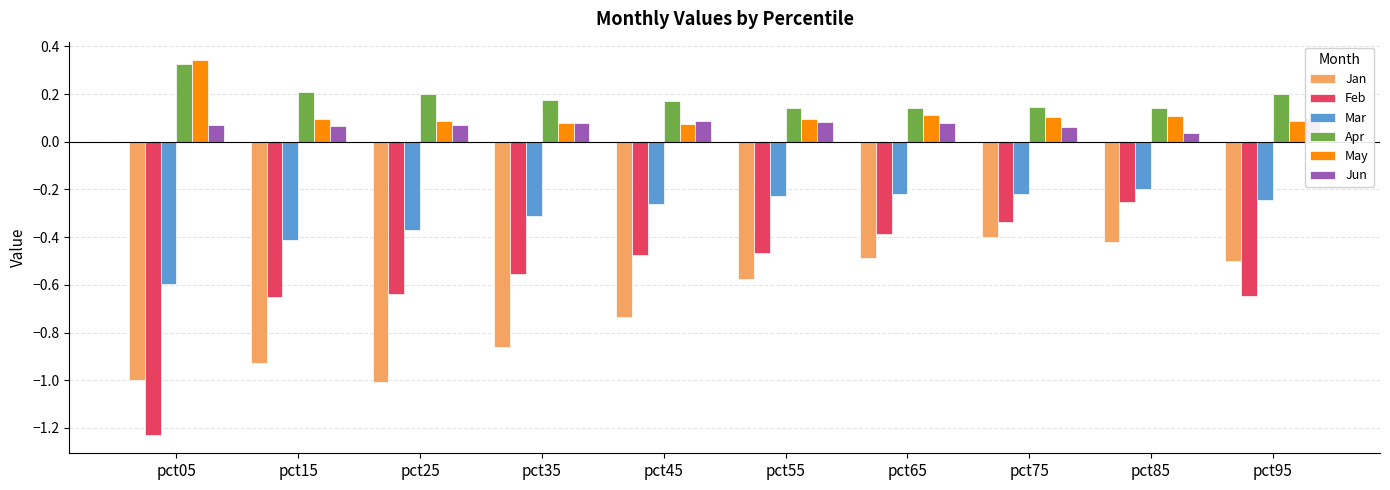

Is it true that Apr equals 0.2 at pct95?

True